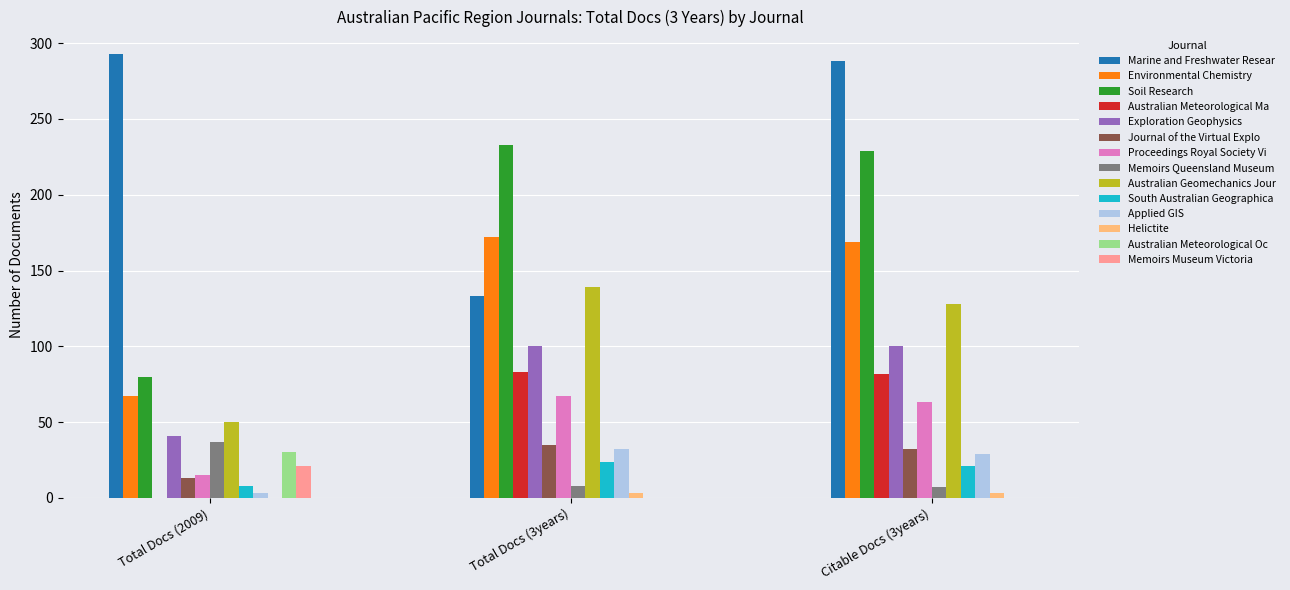

Is the value of Memoirs Queensland Museum at Citable Docs (3years) greater than the value of Australian Meteorological Ma at Citable Docs (3years)?

No